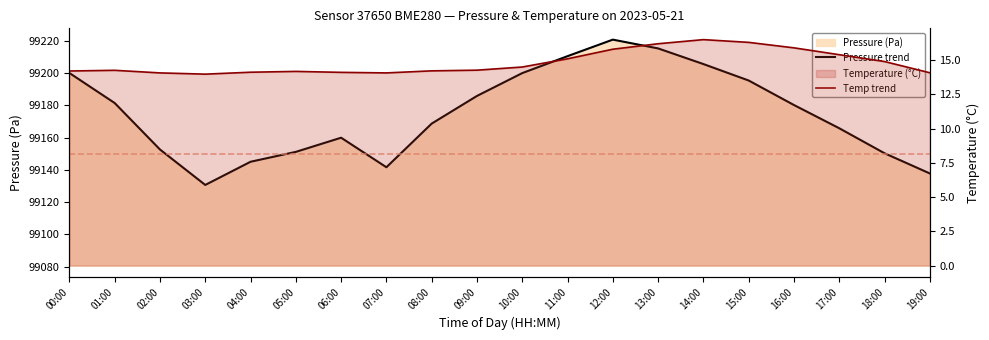

Reading left to right, transcribe all the data shown in this chart.

Pressure trend: 99200.1	99181.4	99152.6	99130.7	99145.0	99151.2	99159.9	99141.6	99168.7	99185.8	99200.0	99210.5	99220.8	99215.3	99205.6	99195.4	99180.2	99165.8	99150.3	99137.8
Temp trend: 14.2	14.3	14.1	14.0	14.1	14.2	14.1	14.1	14.2	14.3	14.5	15.1	15.8	16.2	16.5	16.3	15.9	15.4	14.9	14.1